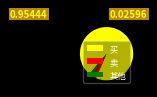

Combined, do 买 and 卖 account for over 50%?

Yes